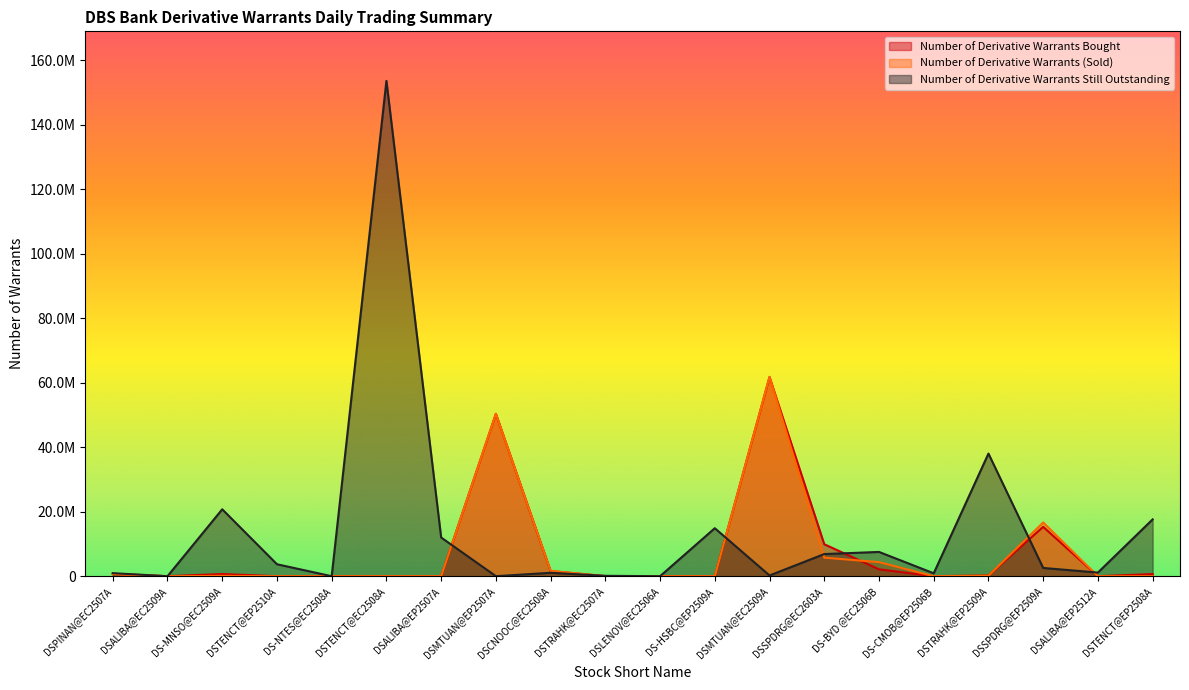

At which label does Number of Derivative Warrants Still Outstanding reach its minimum?

DSALIBA@EC2509A